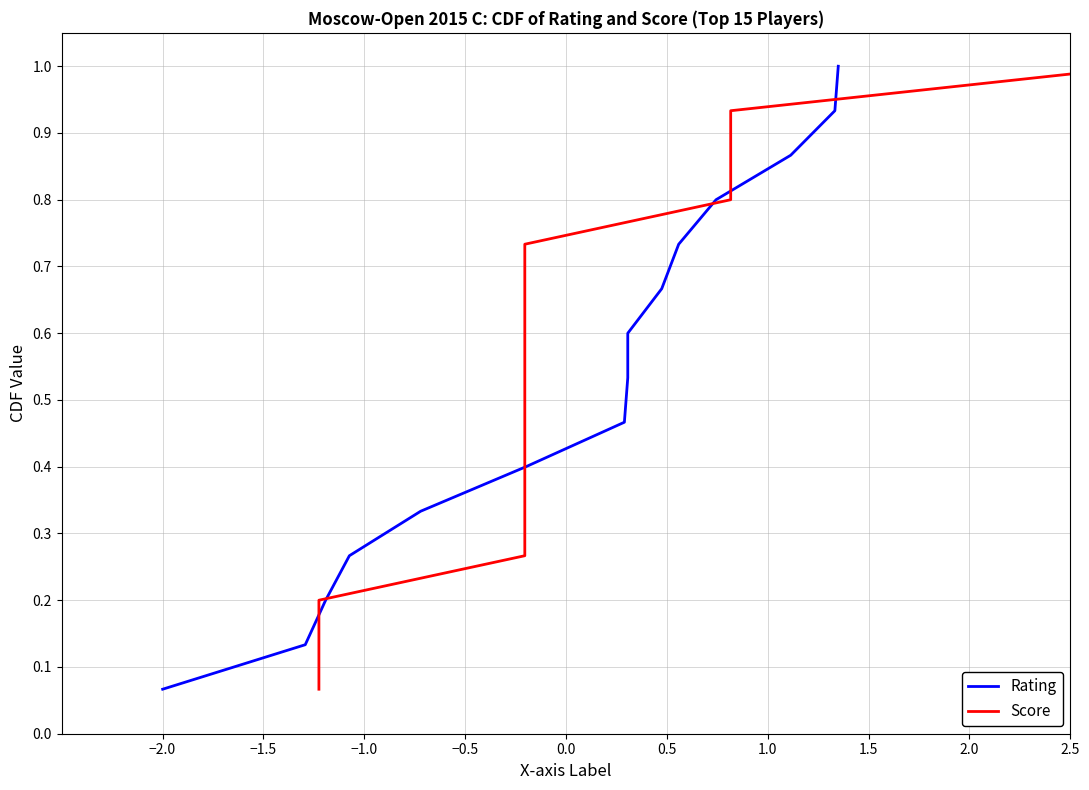

What is the minimum value shown in the chart?

0.1